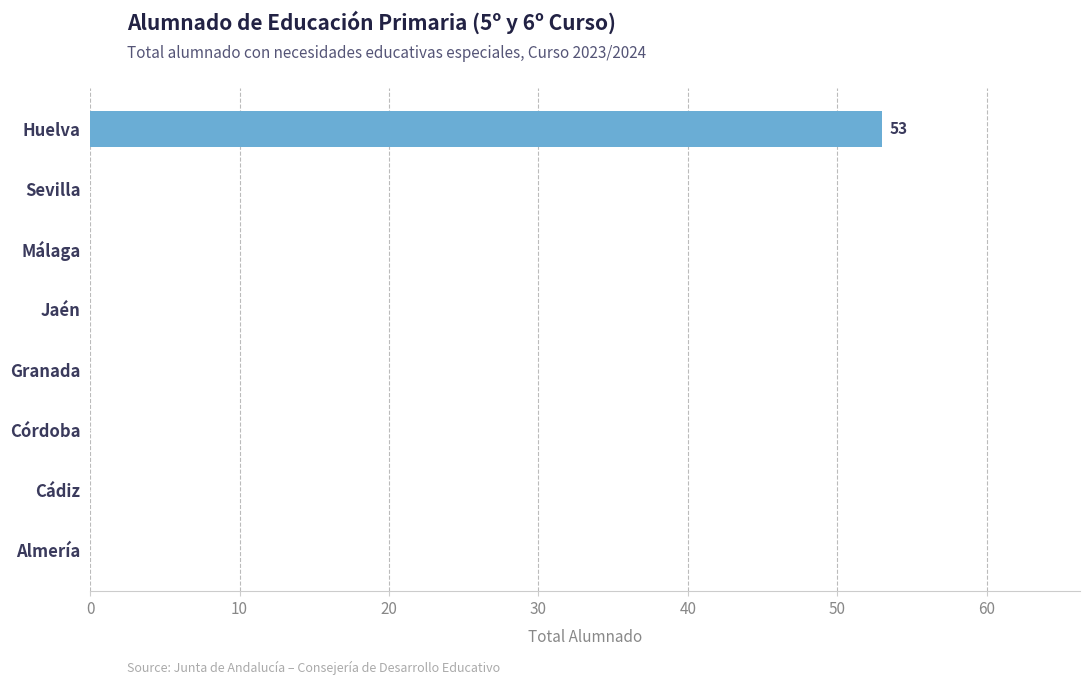

What is the change in value from Cádiz to Huelva?

+53